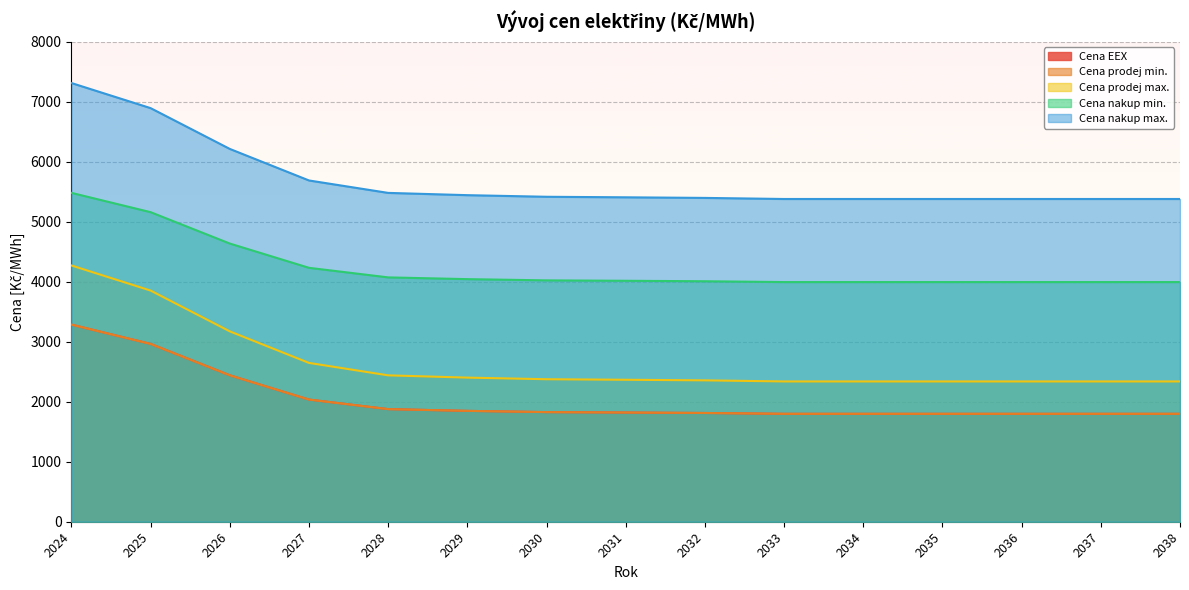

What is the spread (max minus min) of values at 2034?

3581.4